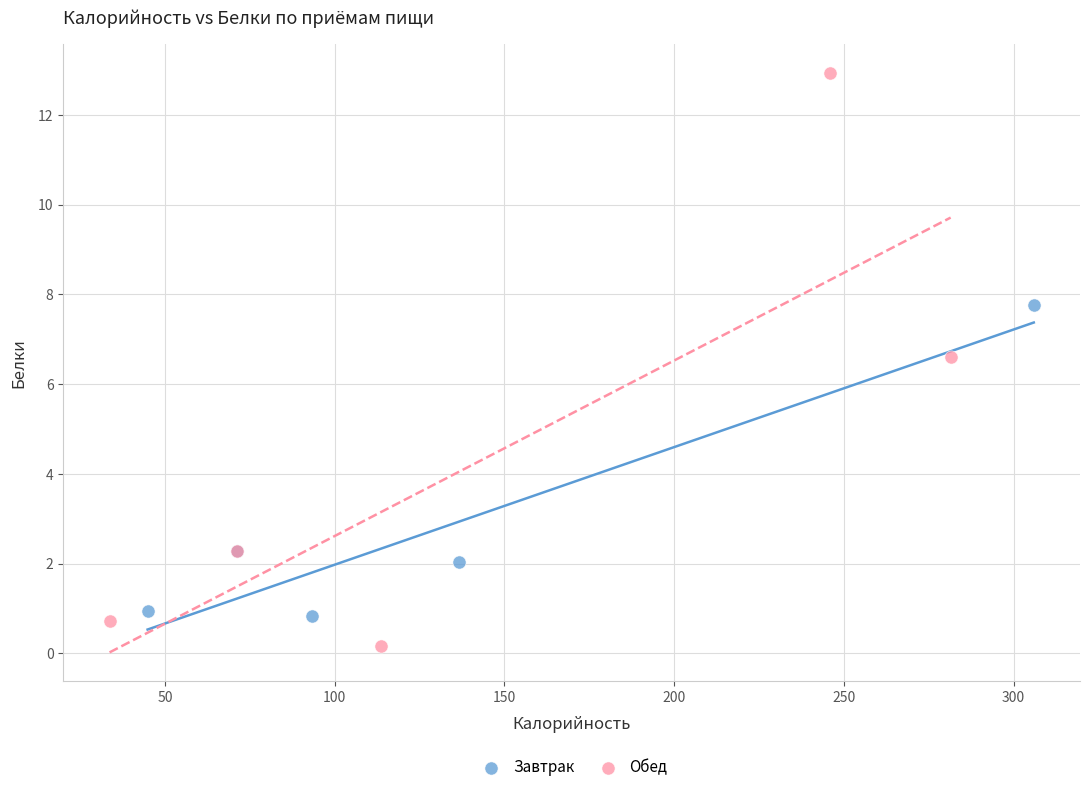

Which series contains the lowest Y value?

Обед